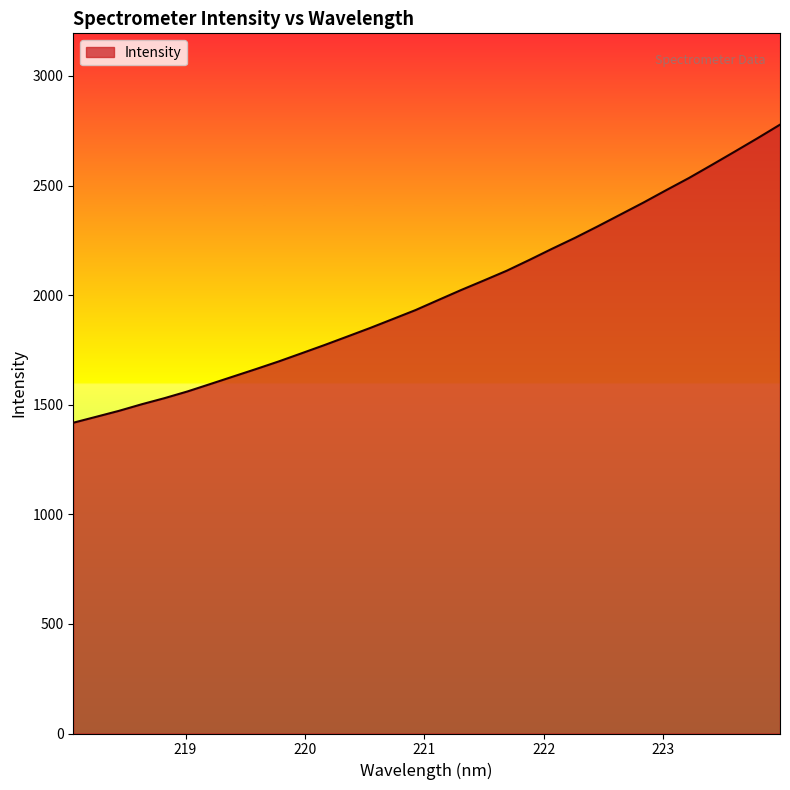

Does the chart display data point markers on the line(s)?

No